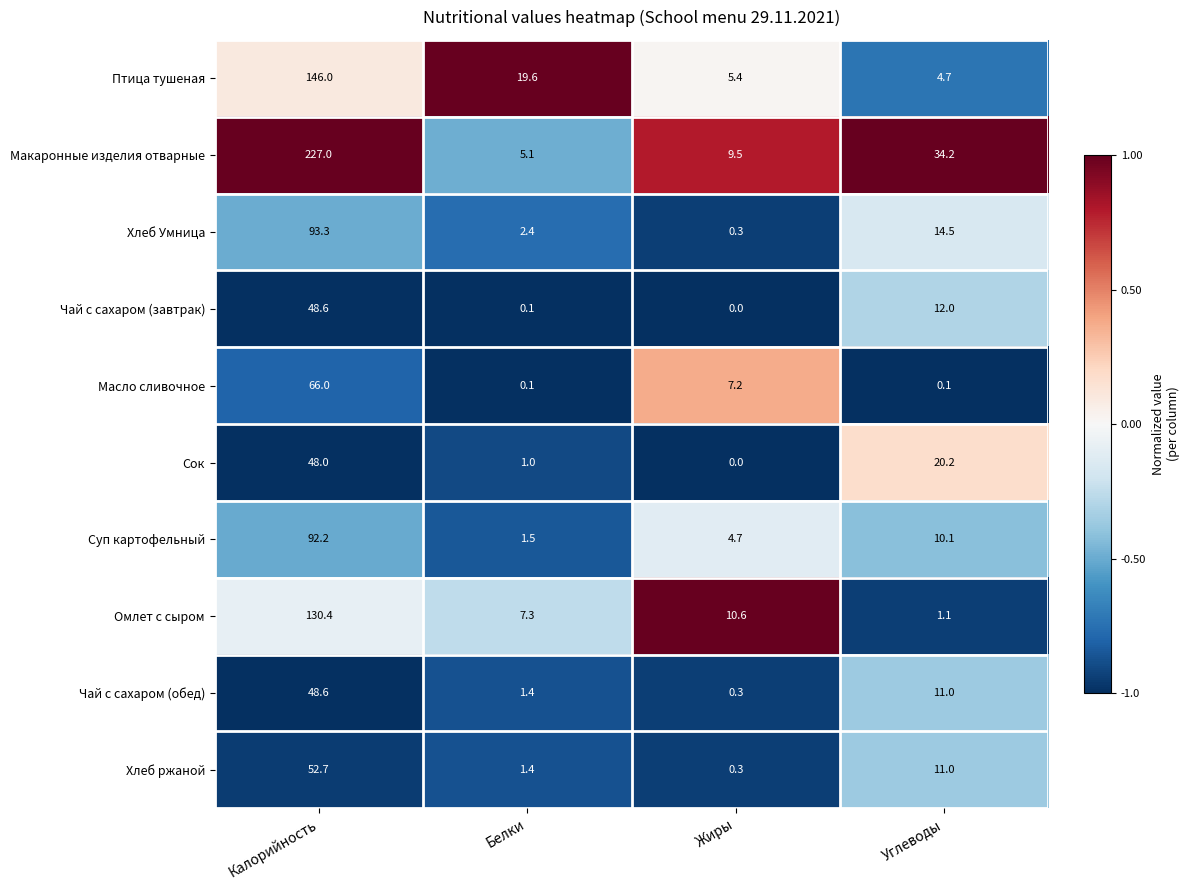

Rank the categories by Суп картофельный value from highest to lowest.

Калорийность, Углеводы, Жиры, Белки